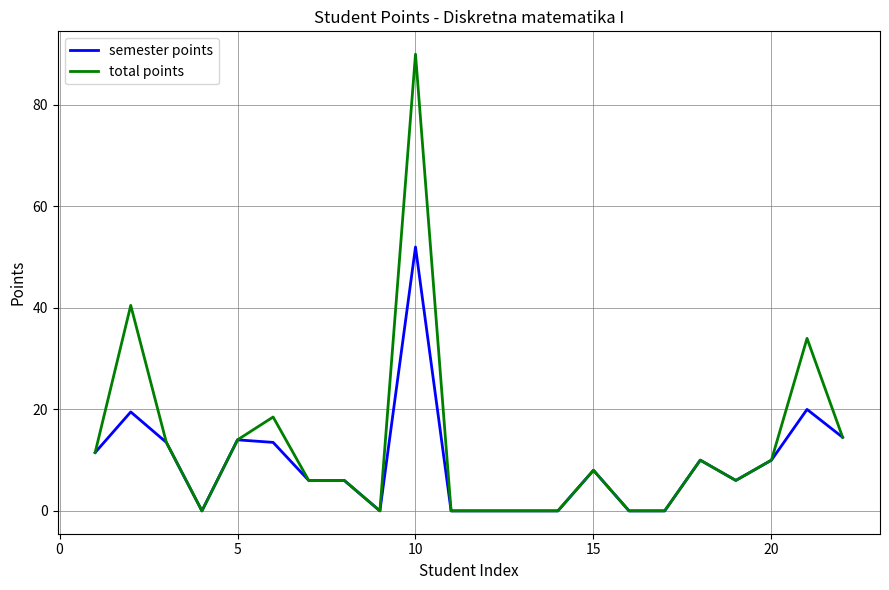

Rank the series by their maximum value, from lowest to highest.

semester points, total points